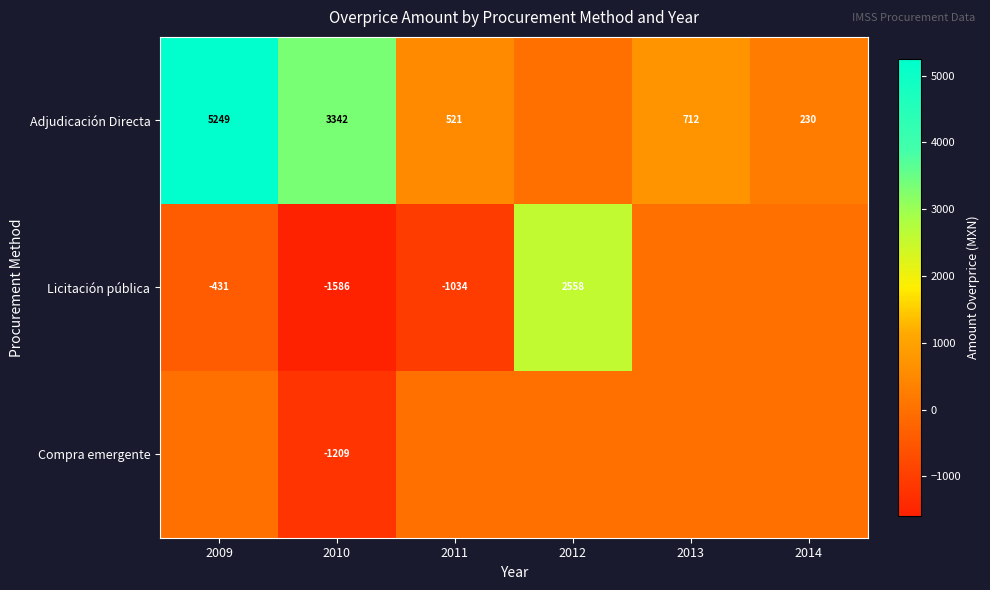

What is the difference between the Adjudicación Directa values at 2009 and 2010?

1907